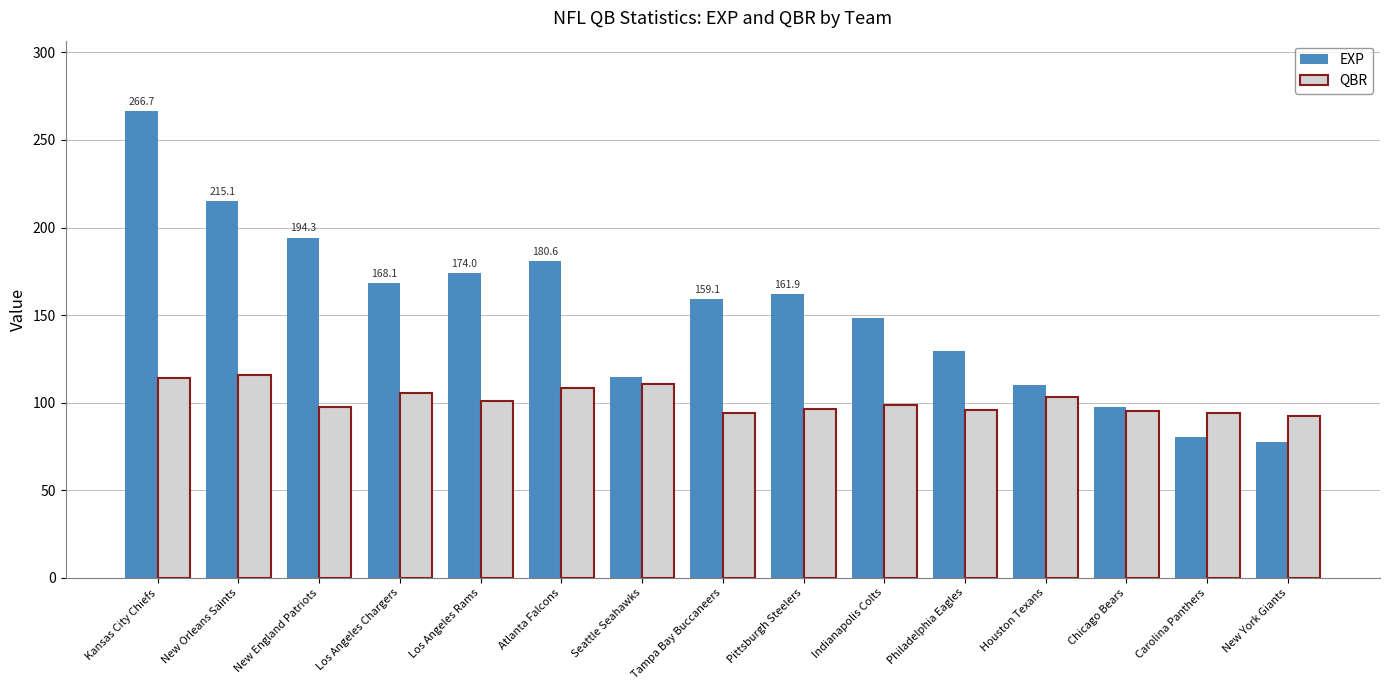

Rank the series at Los Angeles Chargers from highest to lowest value.

EXP, QBR